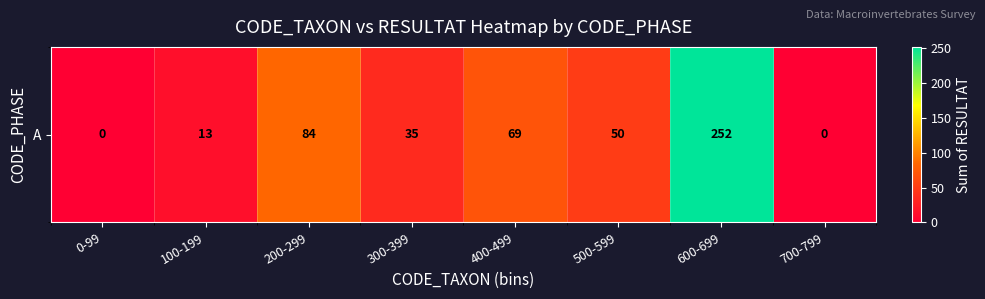

What is the difference between the values at 100-199 and 700-799?

13